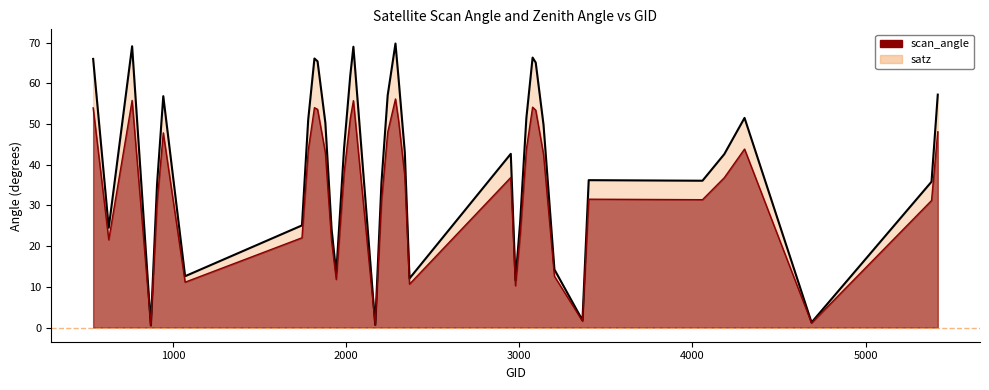

What is the smallest value displayed?

0.5